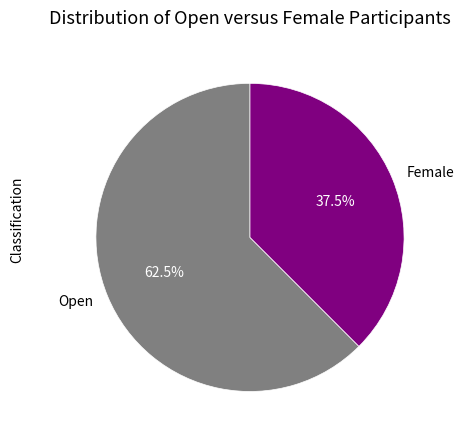

How many segments does this pie chart have?

2